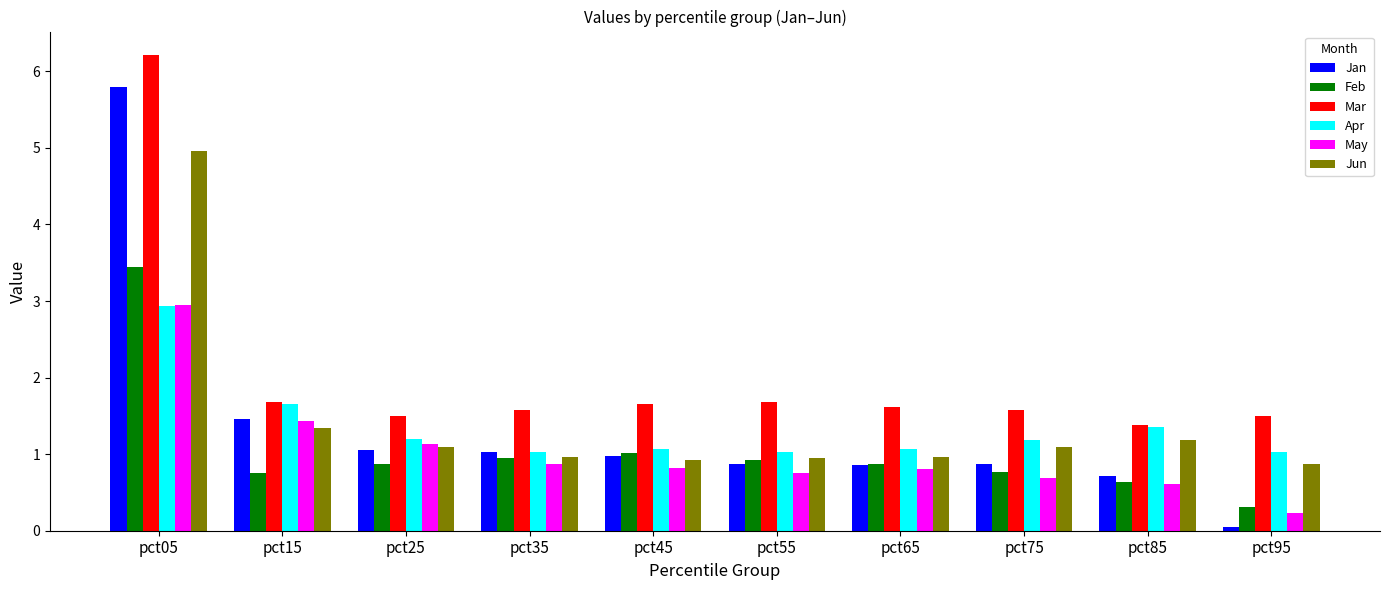

The May series shows 0.7 at pct15. True or false?

False